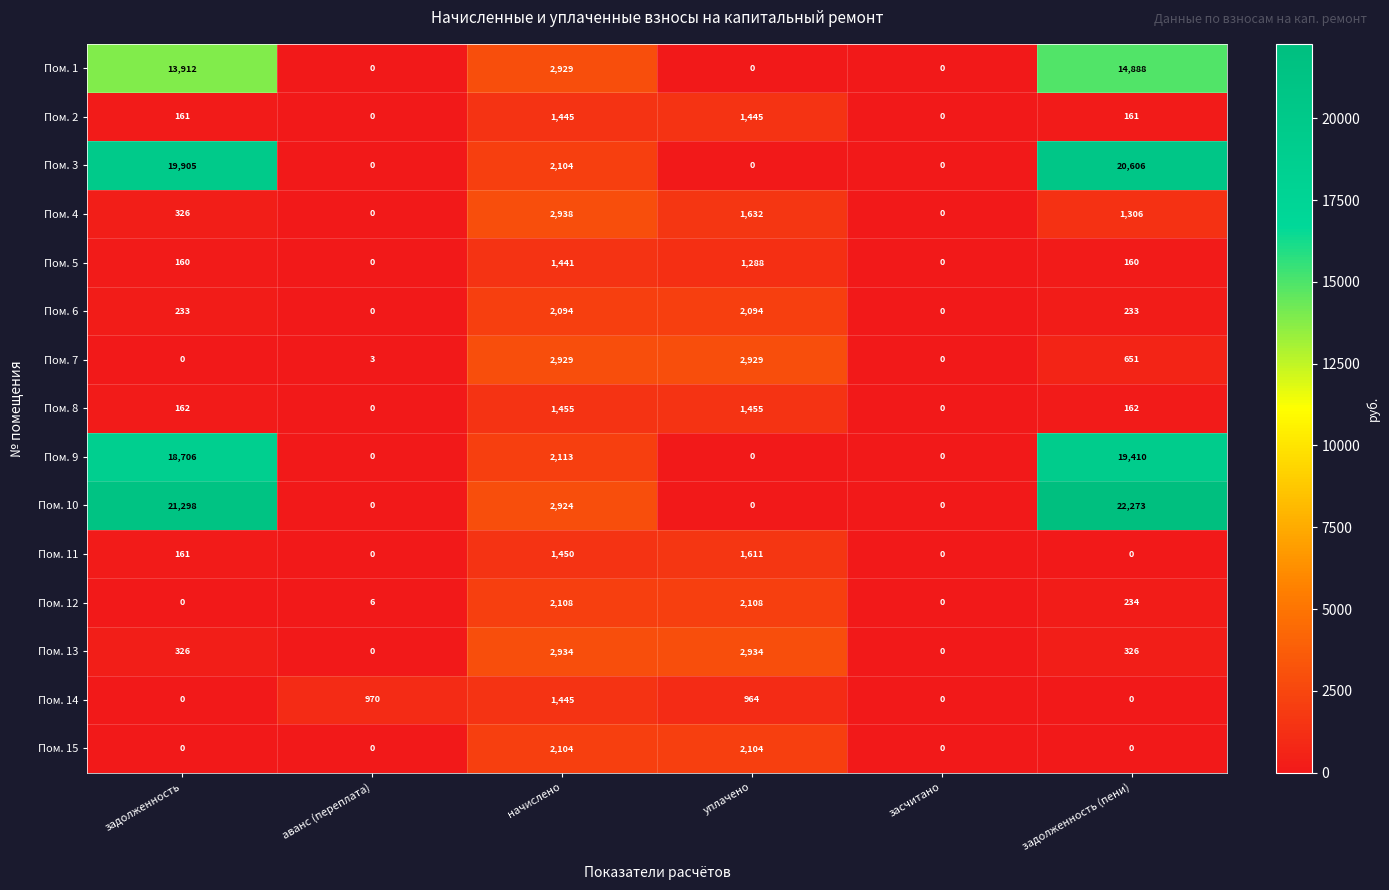

How many Пом. 6 values are between 0 and 2094?

6